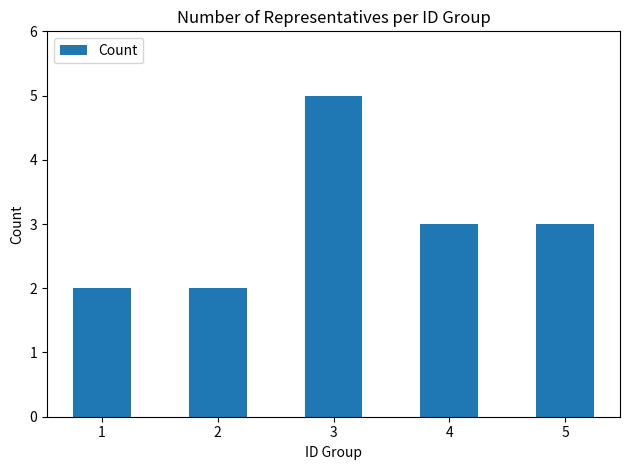

Reading right to left, what are all the values shown in this chart?

5=3	4=3	3=5	2=2	1=2